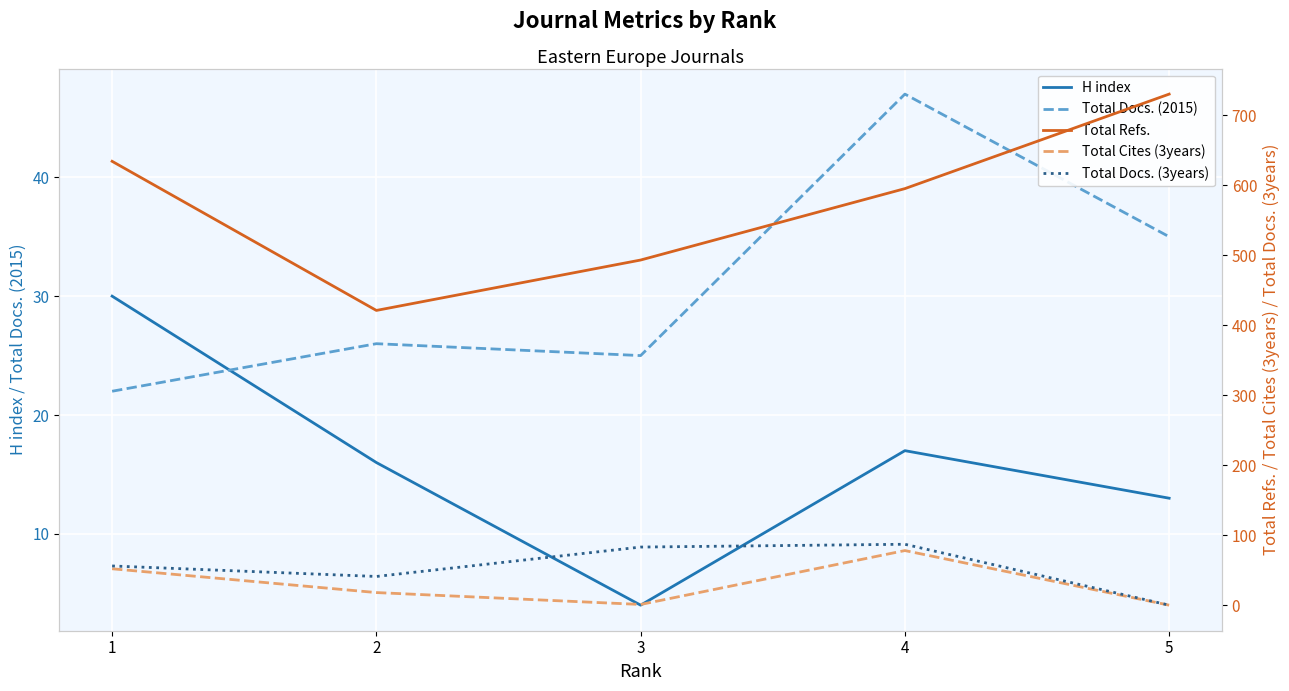

How many lines are shown in the chart?

5